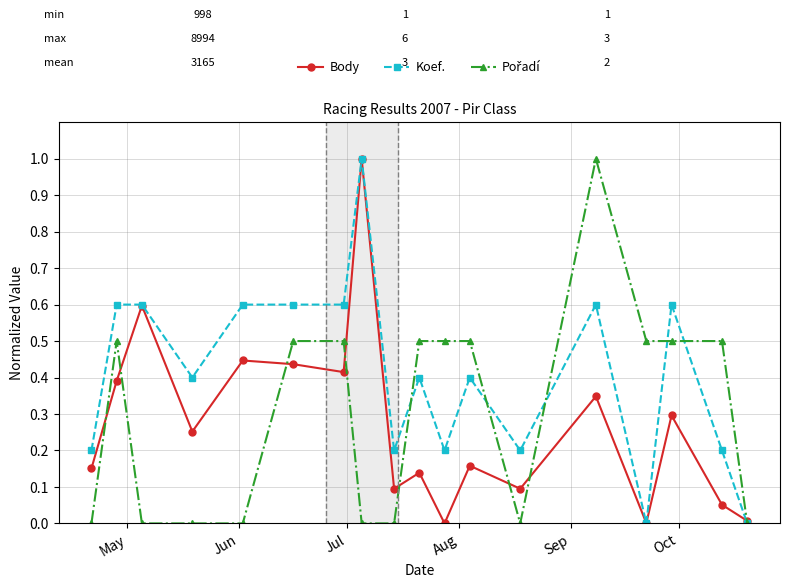

True or false: Koef. has more than 2 interior local peaks.

True